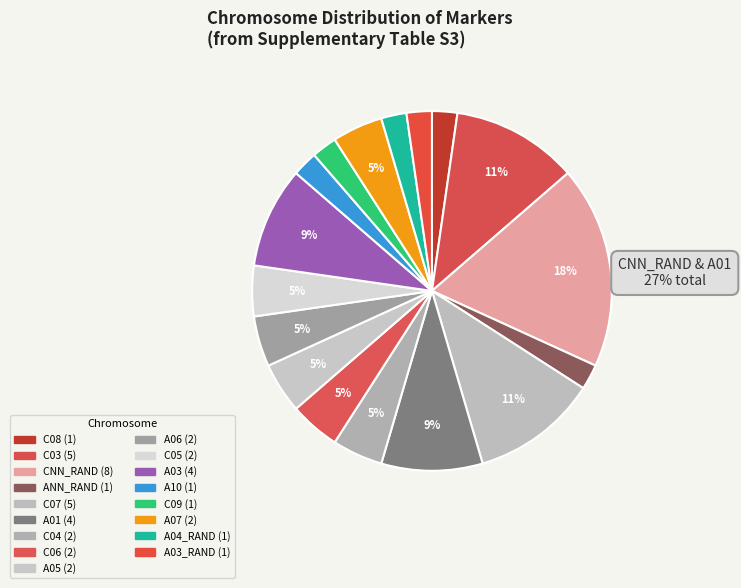

Count the number of slices in the pie.

17